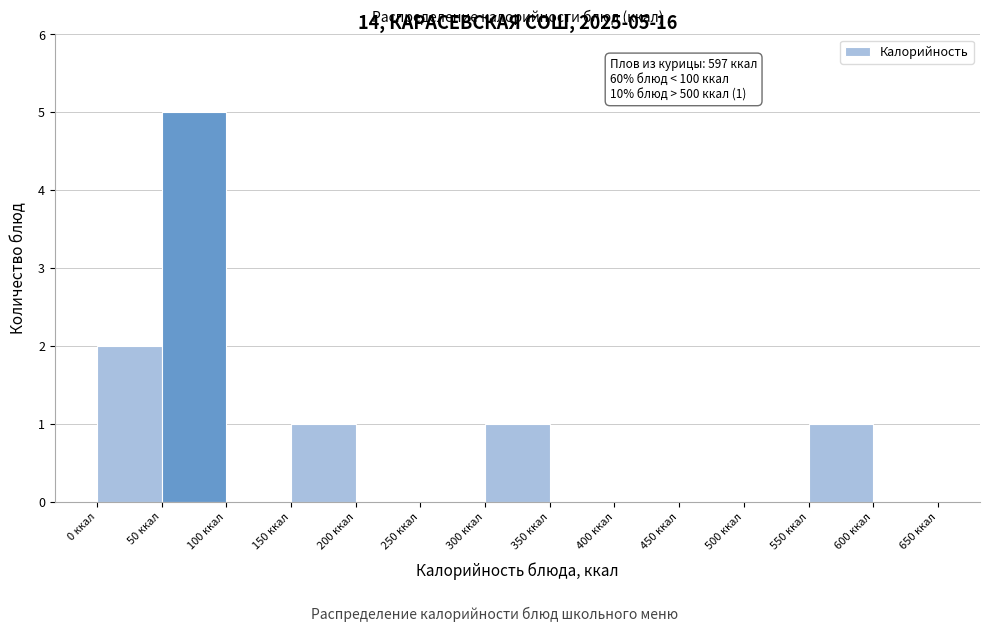

Which range on the x-axis has the tallest bar?

50 to 100